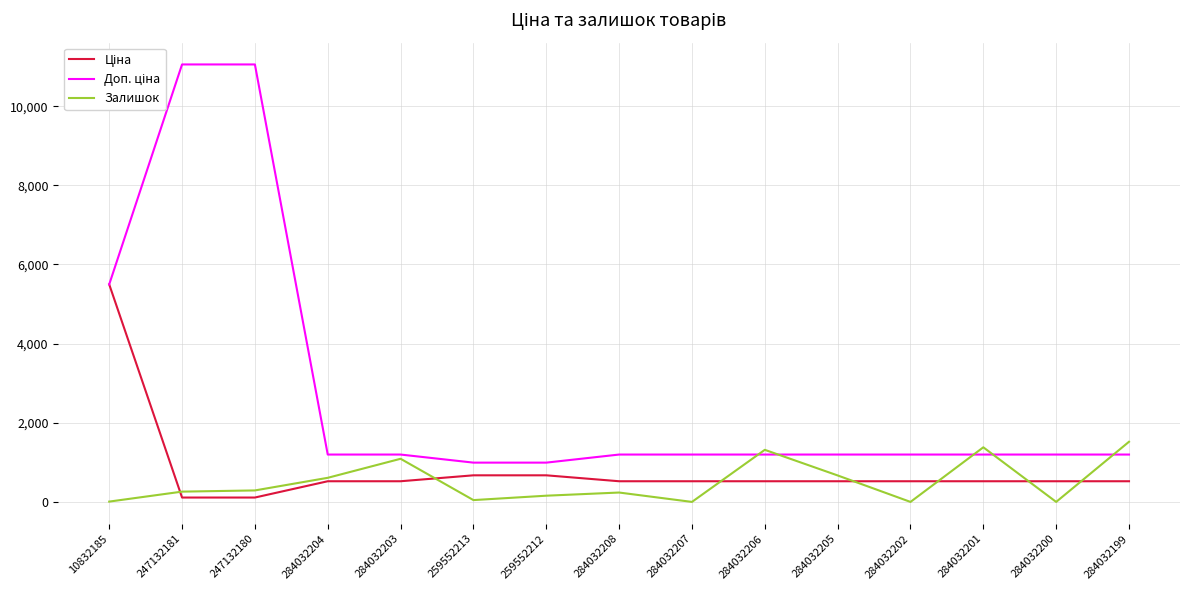

What is the greatest value displayed?

11055.0